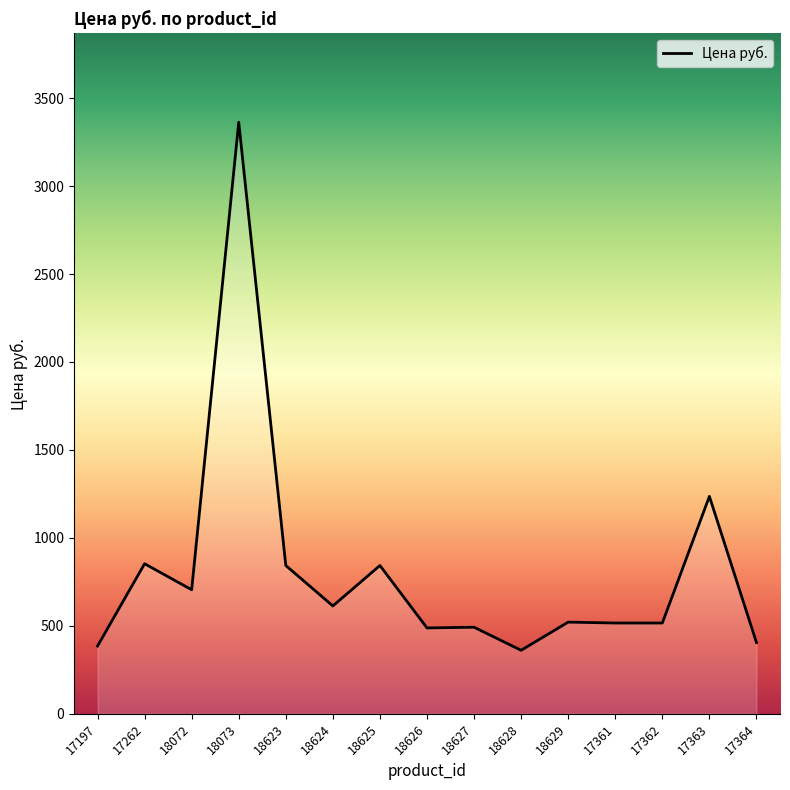

Does the chart have visible grid lines?

No